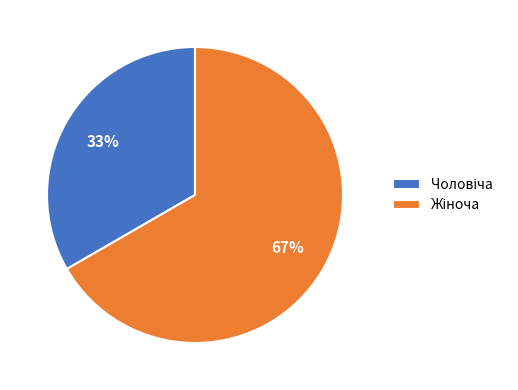

Does any single category account for the majority?

Yes